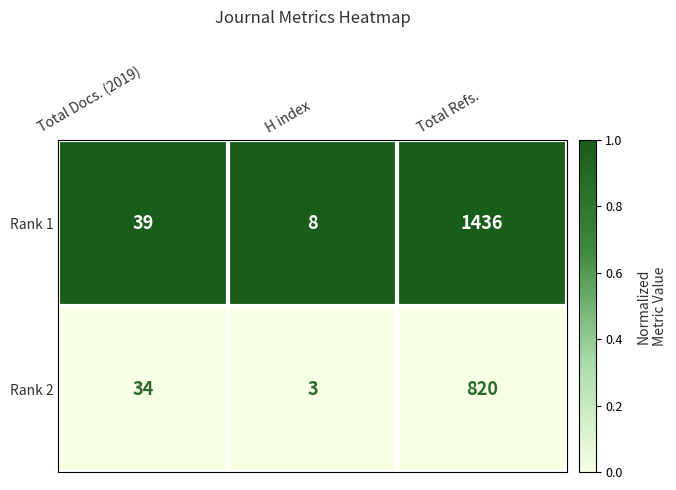

Reading right to left, transcribe all the data shown in this chart.

Rank 1: 1436	8	39
Rank 2: 820	3	34